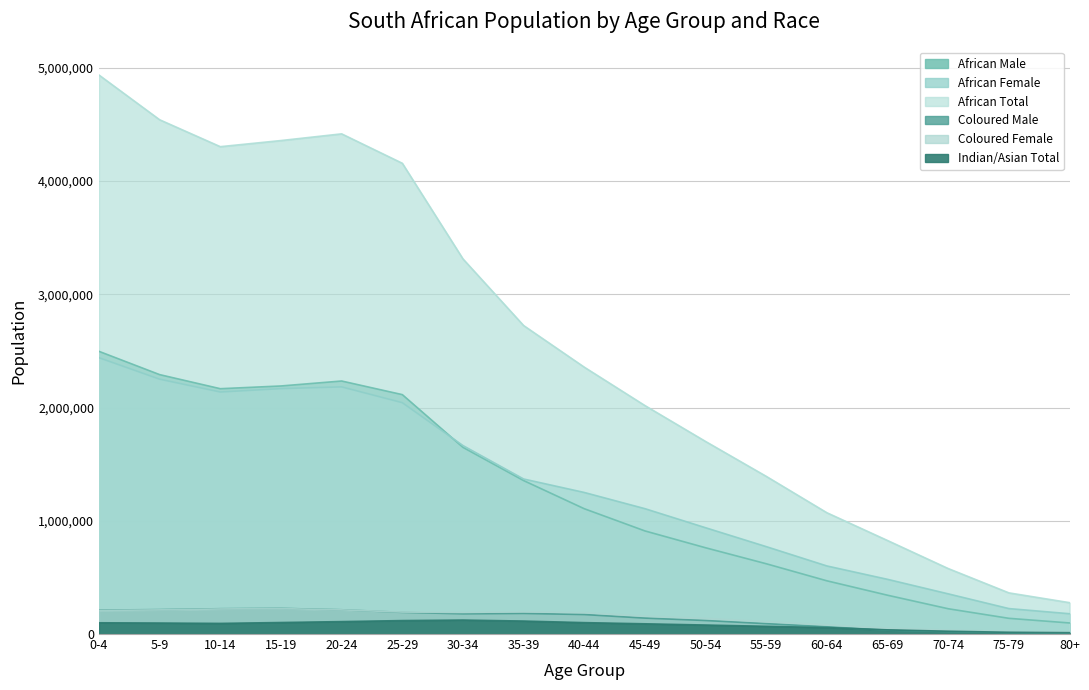

At which category is the sum across all series the highest?

0-4